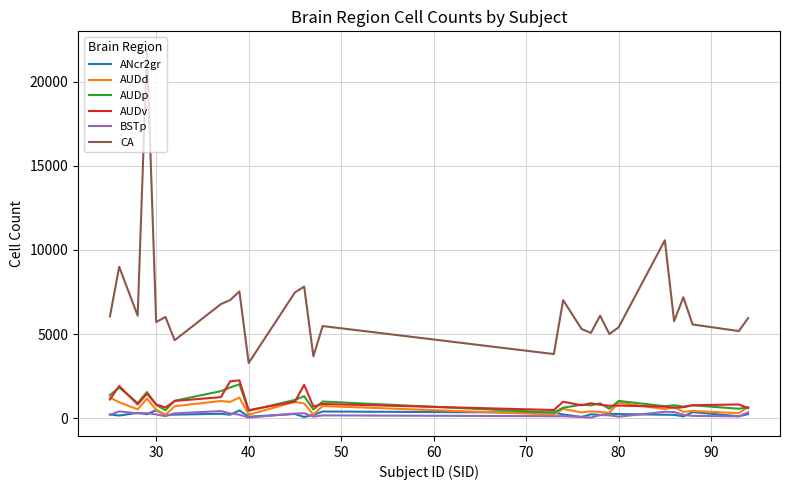

What is the maximum value shown in the chart?

21901